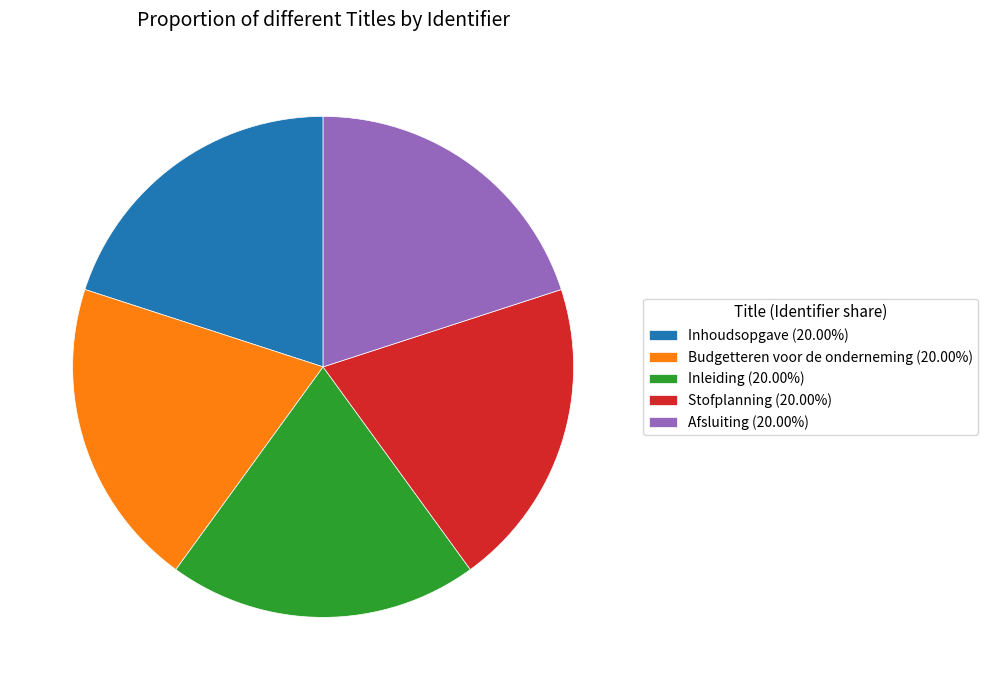

Approximately how many times larger is the value at Afsluiting compared to Stofplanning?

1.0